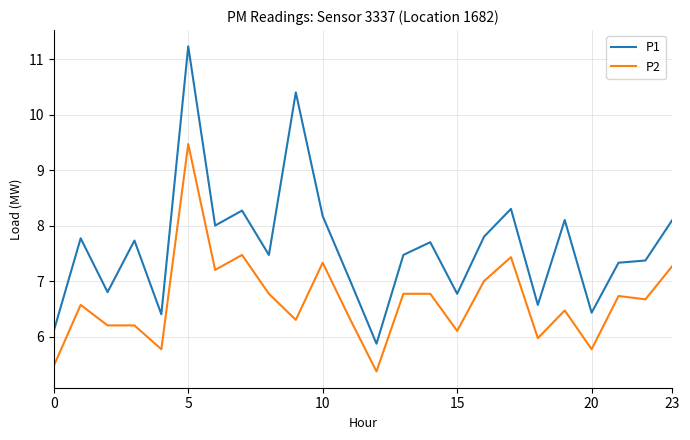

True or false: P1 and P2 intersect in this chart.

False